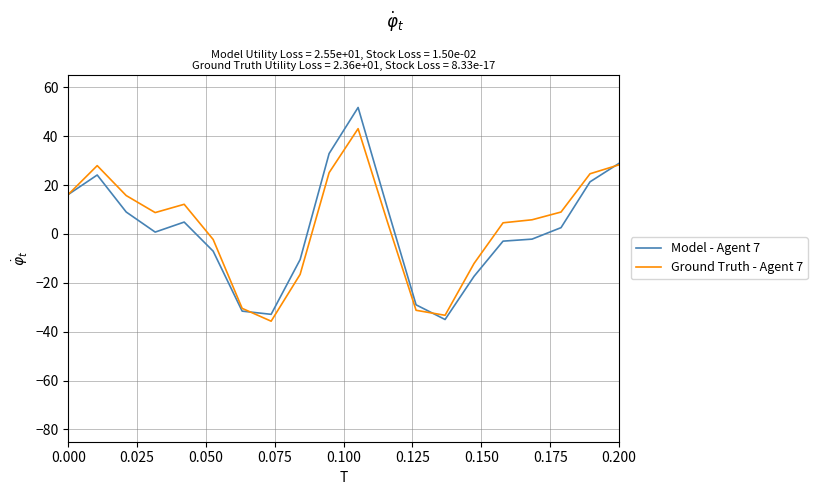

What is the sum of all Ground Truth - Agent 7 values?

64.5